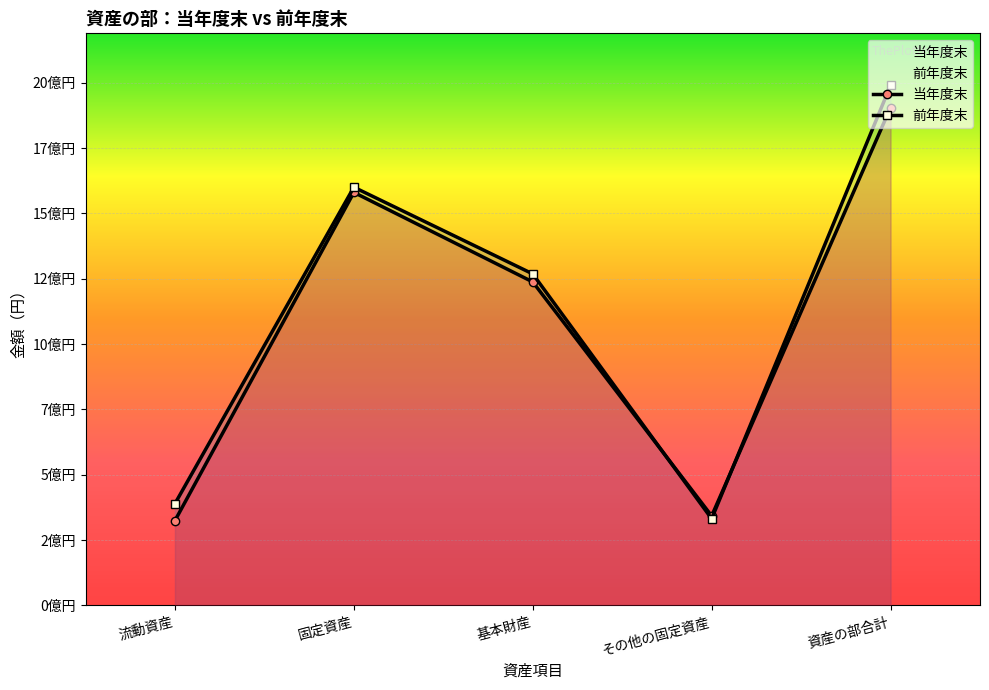

What is the greatest value displayed?

1990098676